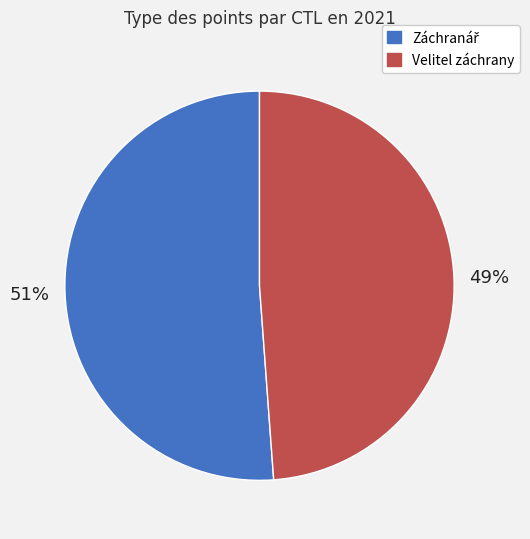

How many slices are in this pie chart?

2